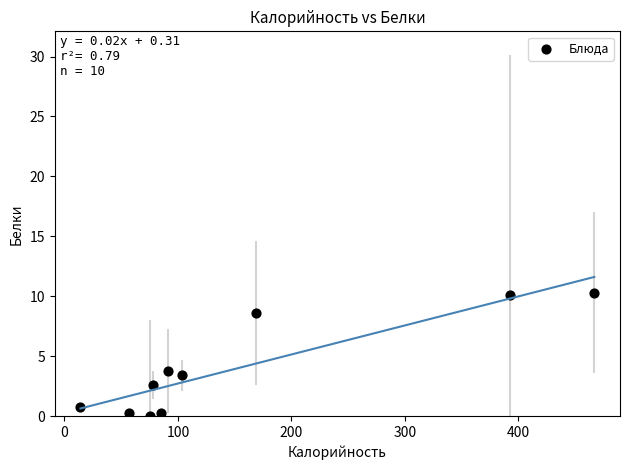

What Y value in the scatter plot is closest to 5?

3.8